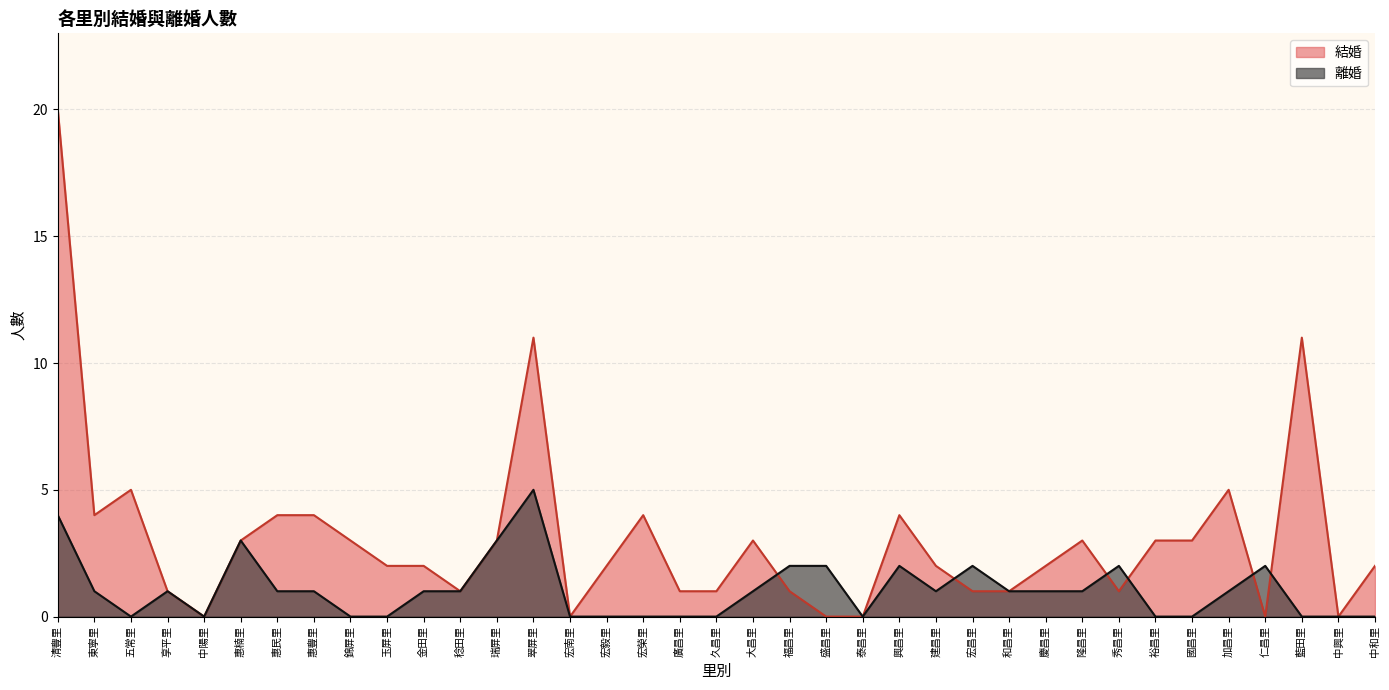

What is the difference between the second highest and minimum values in the 結婚 series?

11